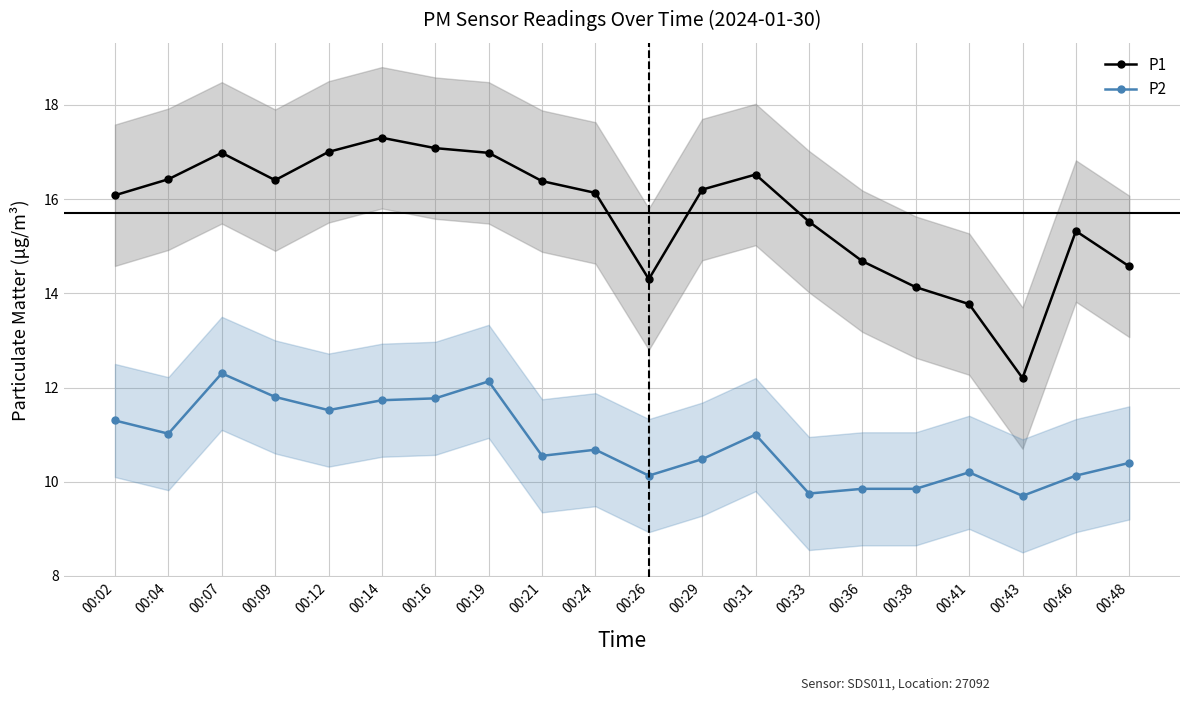

The P2 series shows 11.8 at 00:09. True or false?

True